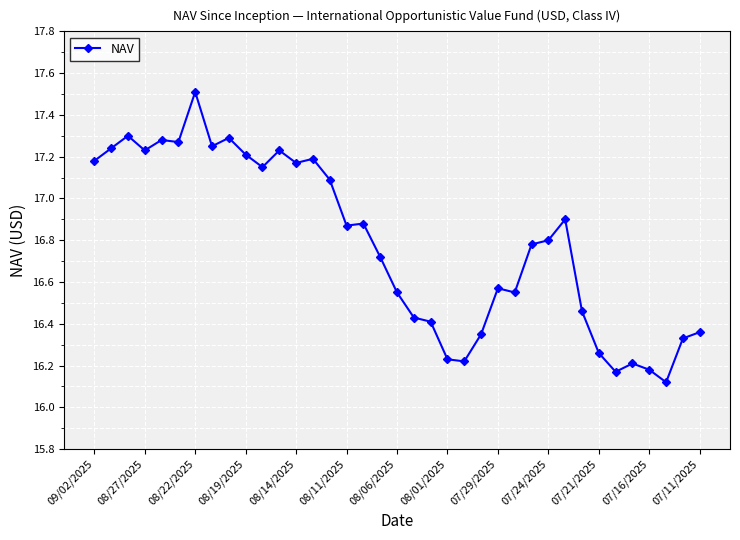

What is the minimum value shown in the chart?

16.1